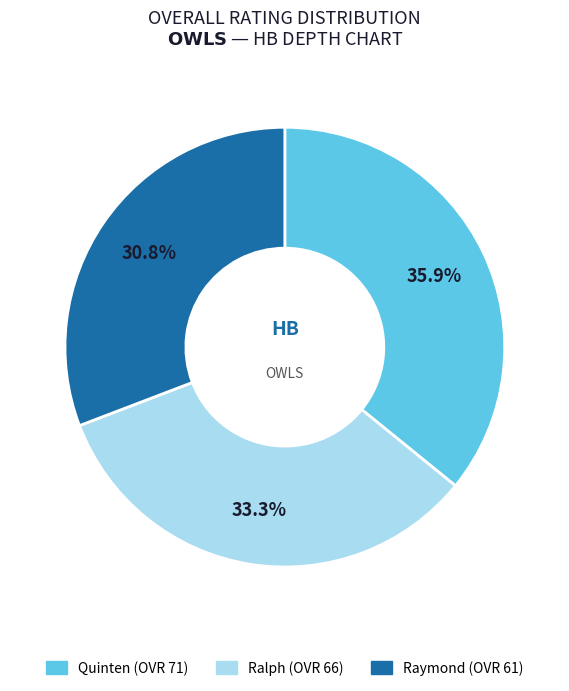

Do Quinten and Raymond together represent more than half of the pie?

Yes